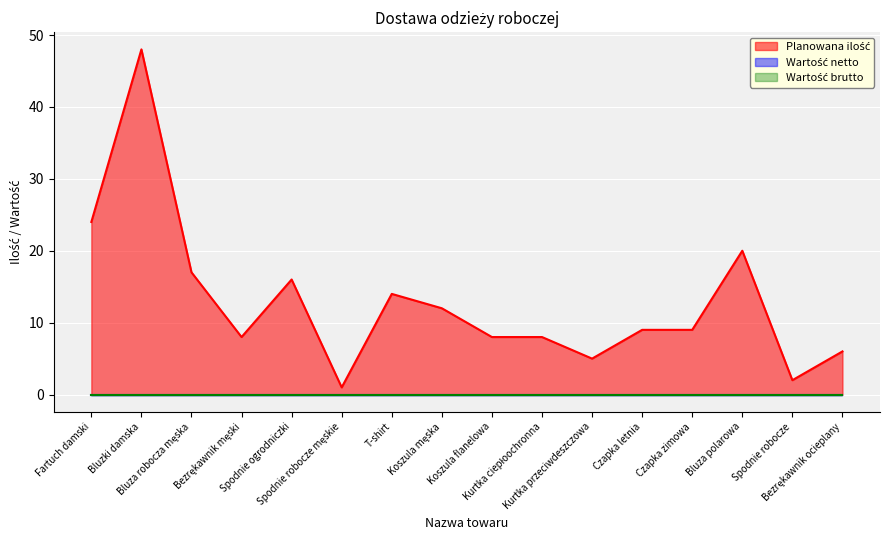

In Planowana ilość, how many points are higher than both neighbors (excluding endpoints)?

4